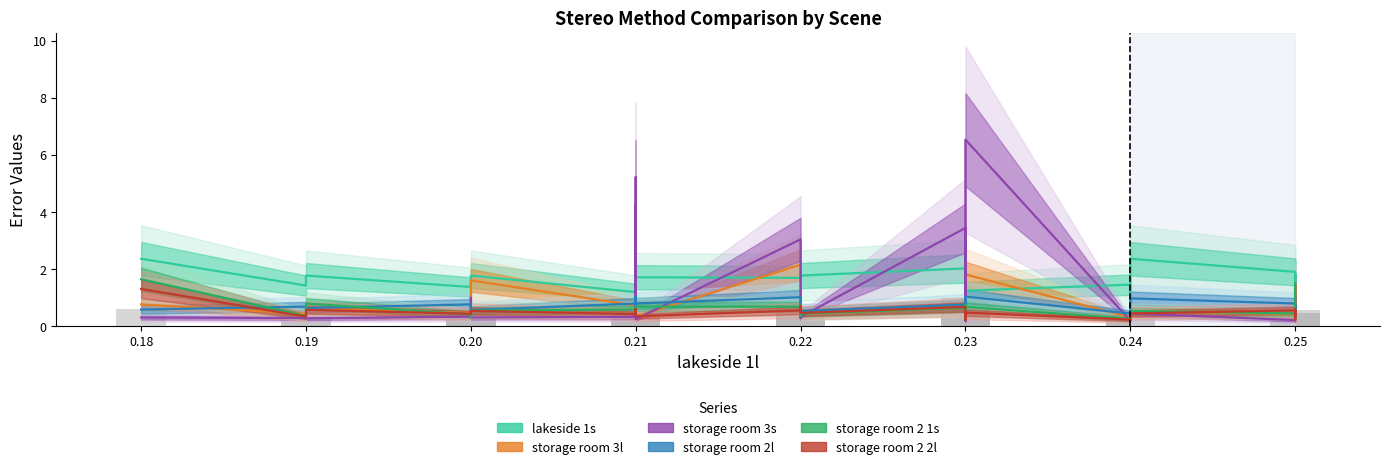

What are all the series names shown in the legend?

lakeside 1s, storage room 3l, storage room 3s, storage room 2l, storage room 2 1s, storage room 2 2l